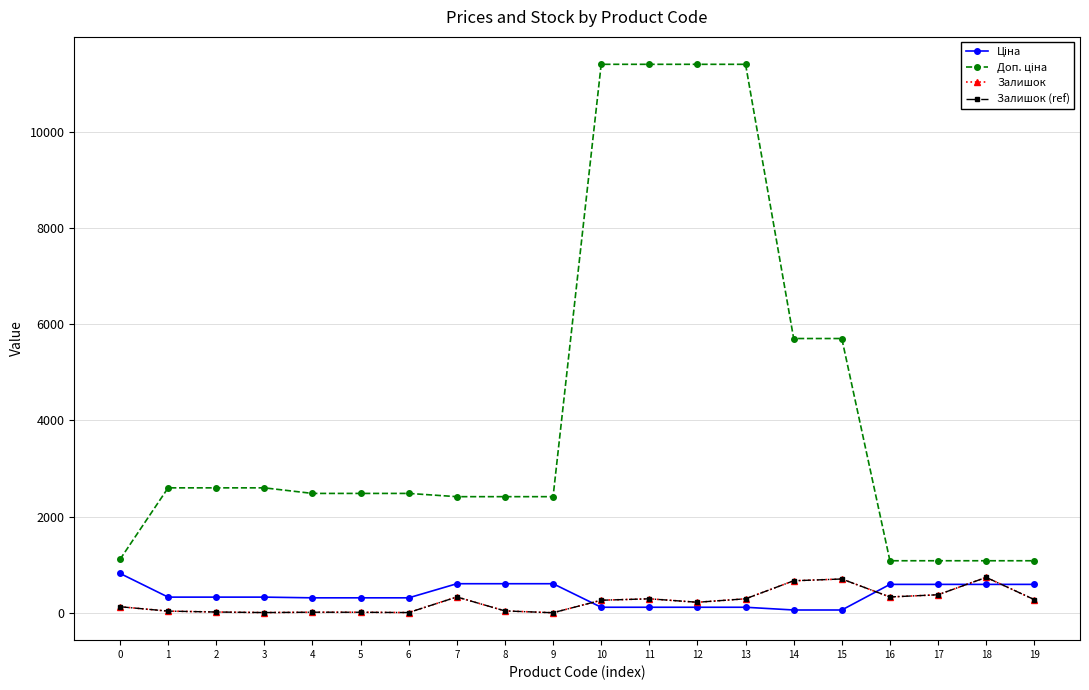

What is the greatest value displayed?

11410.0